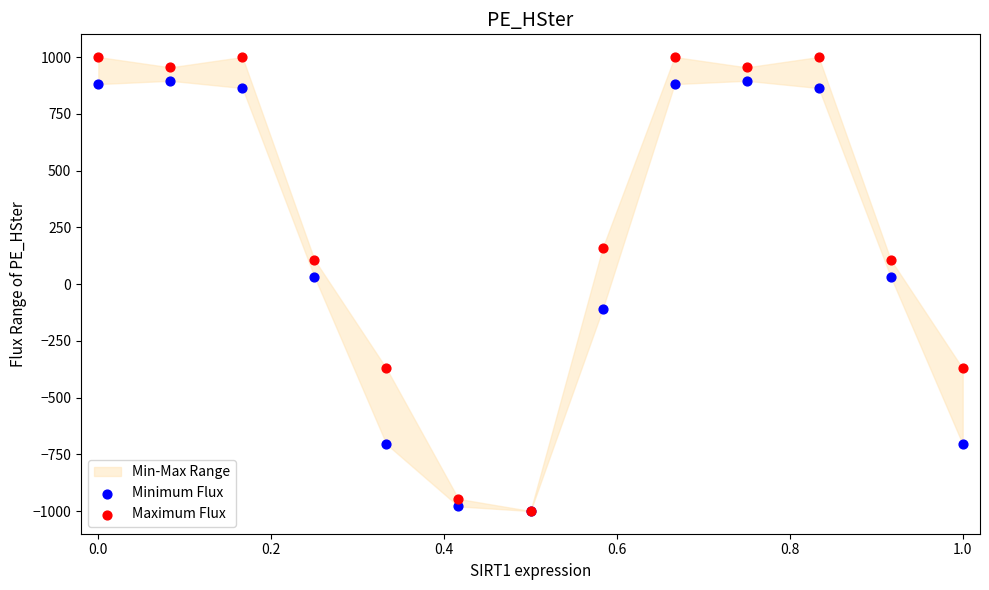

In the Minimum Flux series, what Y value is closest to -52?

-111.8